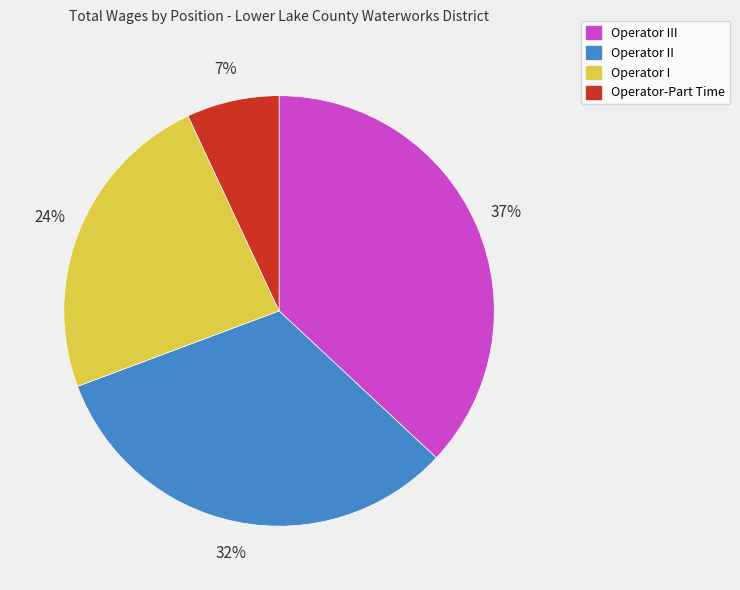

What percentage is the Operator-Part Time slice, to the nearest percent?

7%